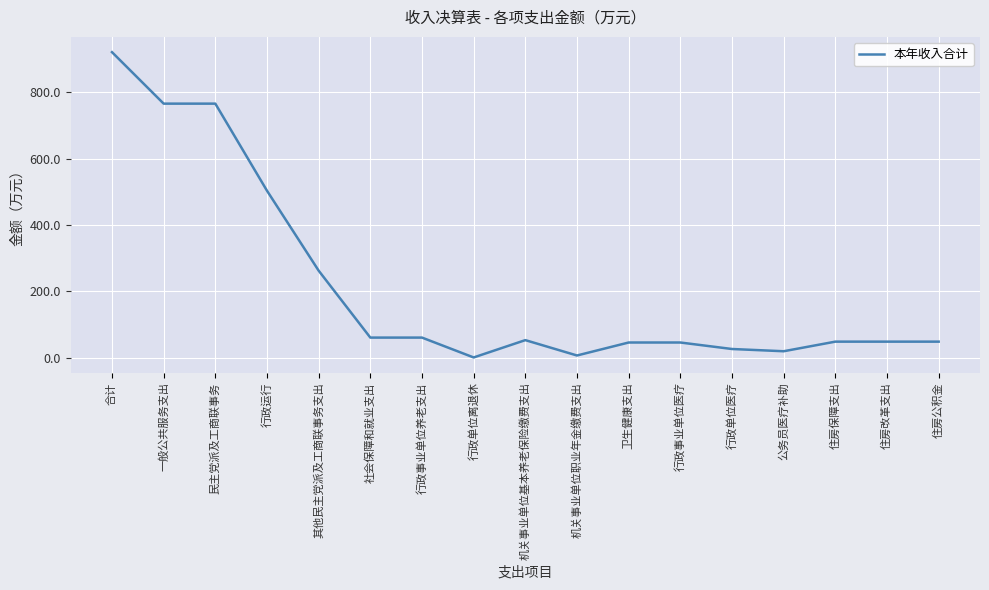

What is the difference between the maximum and minimum values?

919.8